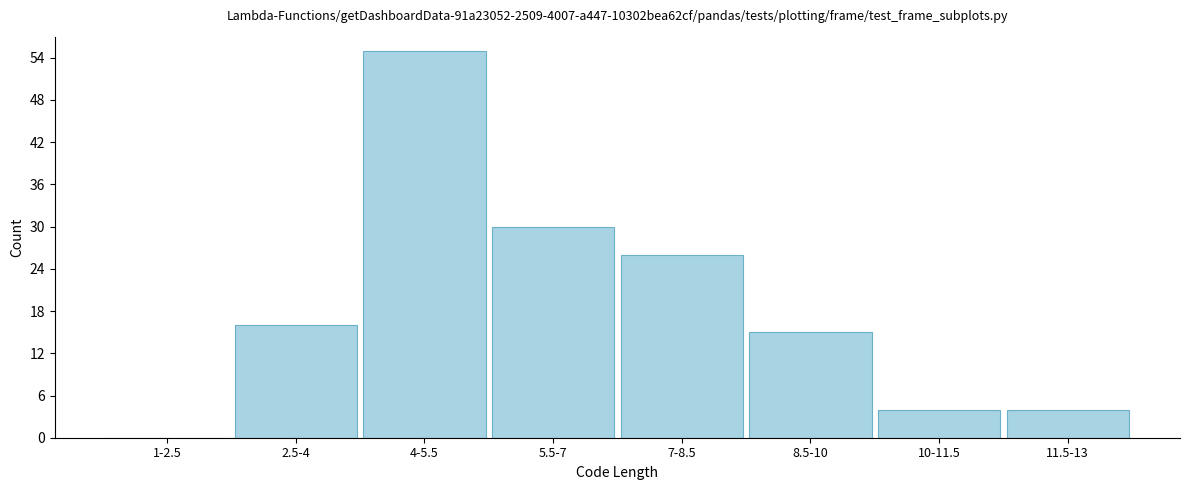

Reading right to left, transcribe all the data shown in this chart.

11.5-13=4	10-11.5=4	8.5-10=15	7-8.5=26	5.5-7=30	4-5.5=55	2.5-4=16	1-2.5=0